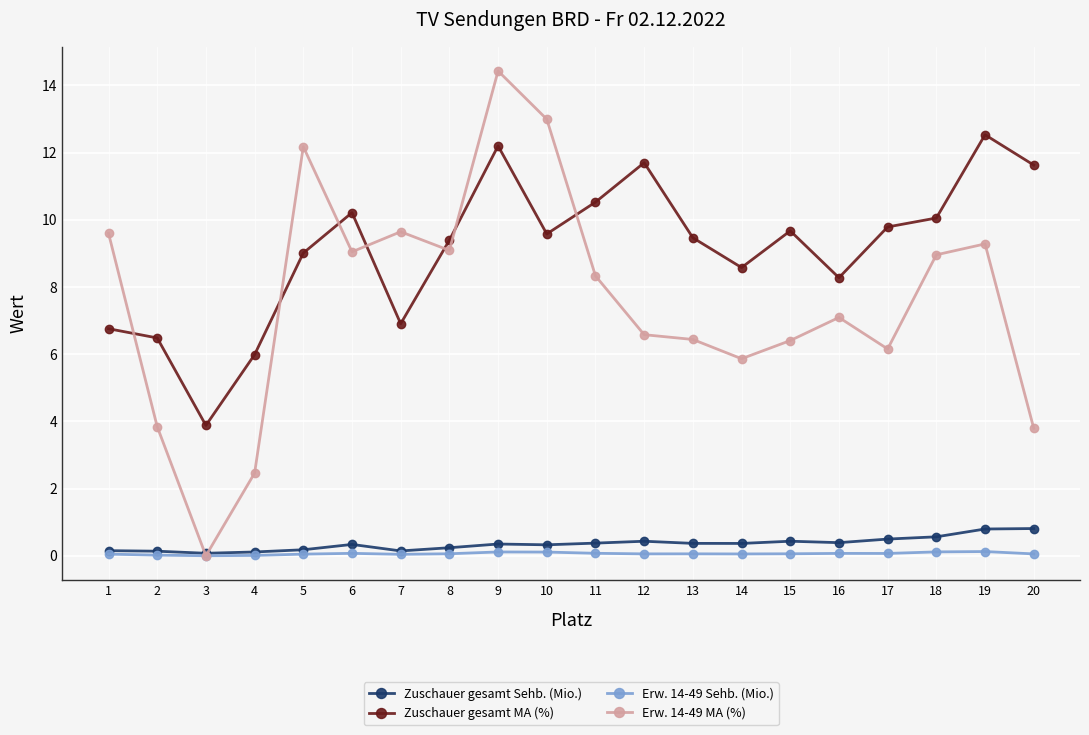

Is the value of Erw. 14-49 MA (%) at 8 greater than the value of Erw. 14-49 Sehb. (Mio.) at 20?

Yes